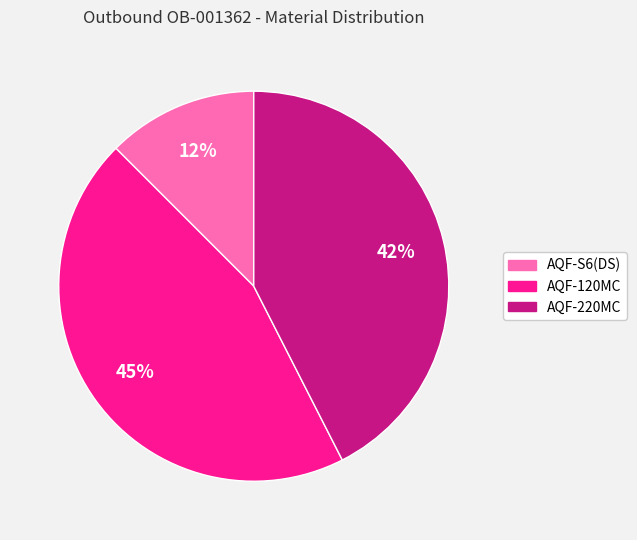

To the nearest percent, what is the average slice percentage?

33%